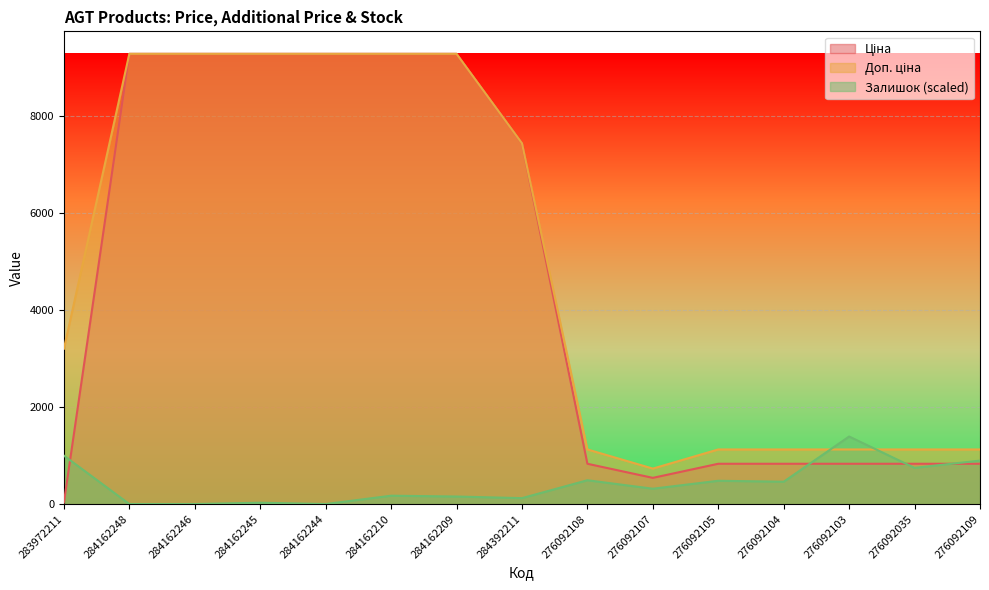

How many lines are shown in the chart?

3